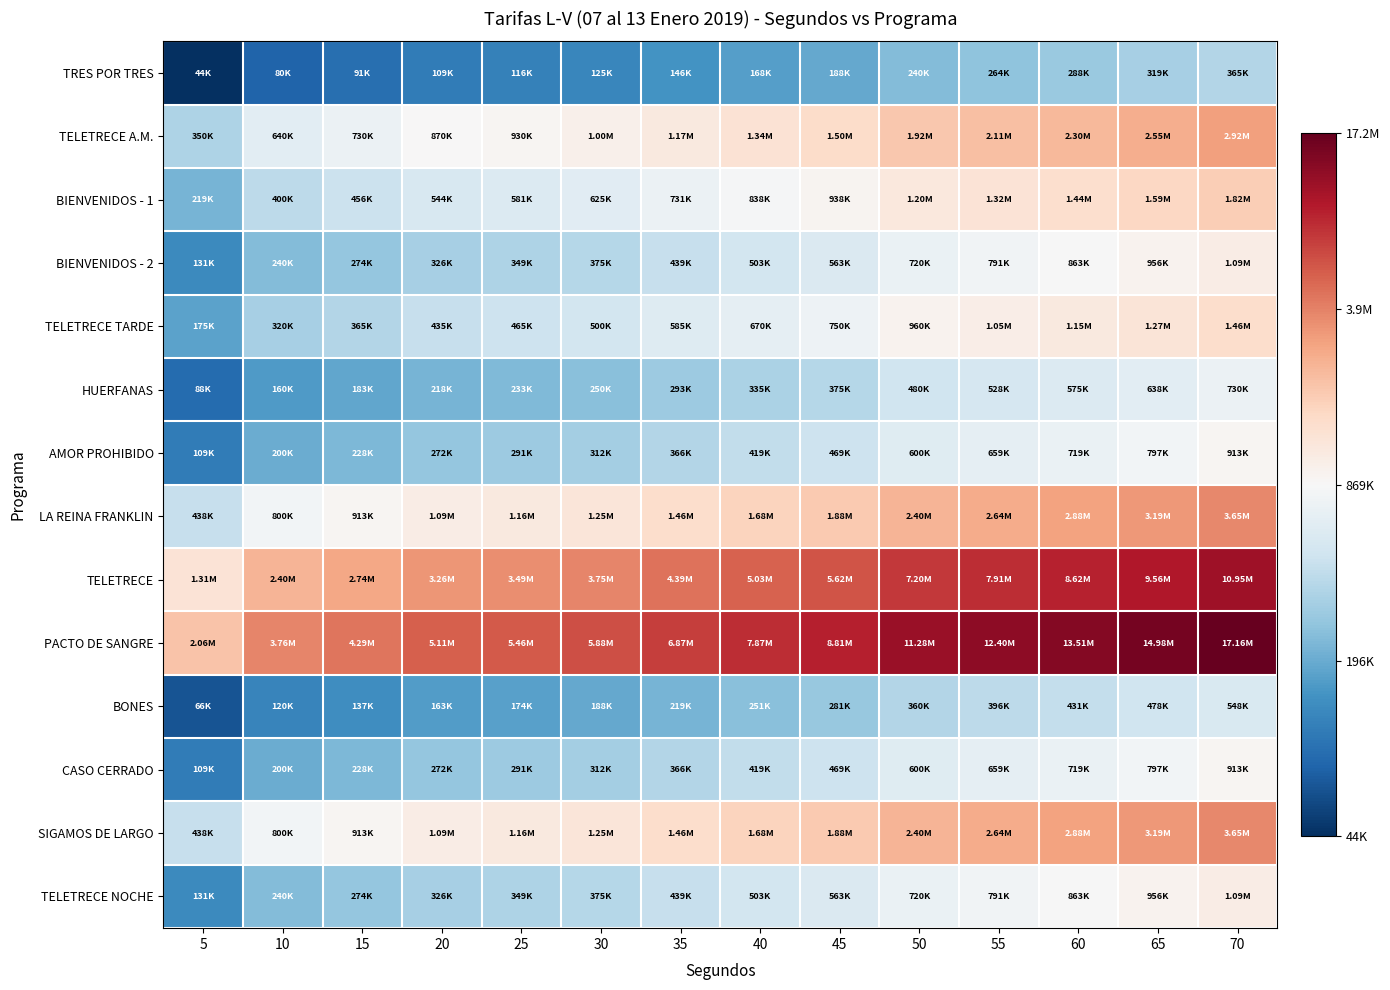

How many distinct data groups are displayed?

14